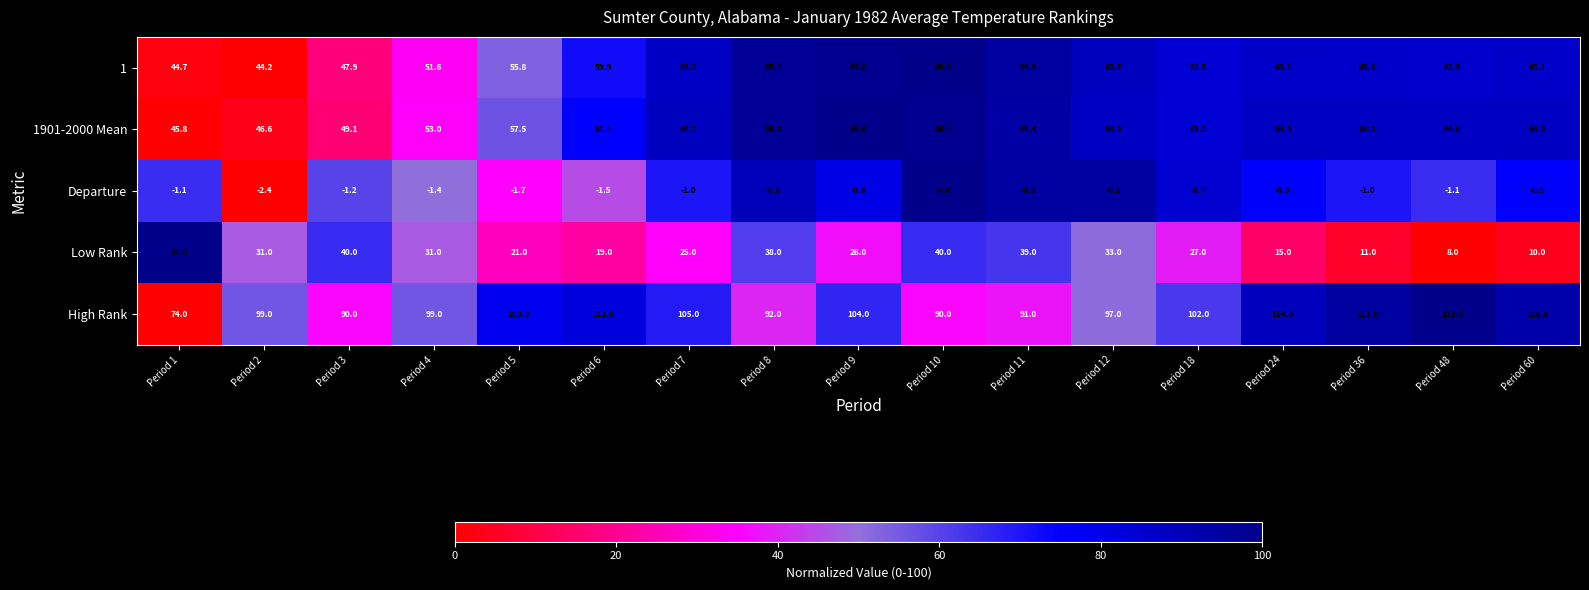

What is the spread (max minus min) of values at Period 7?

106.0